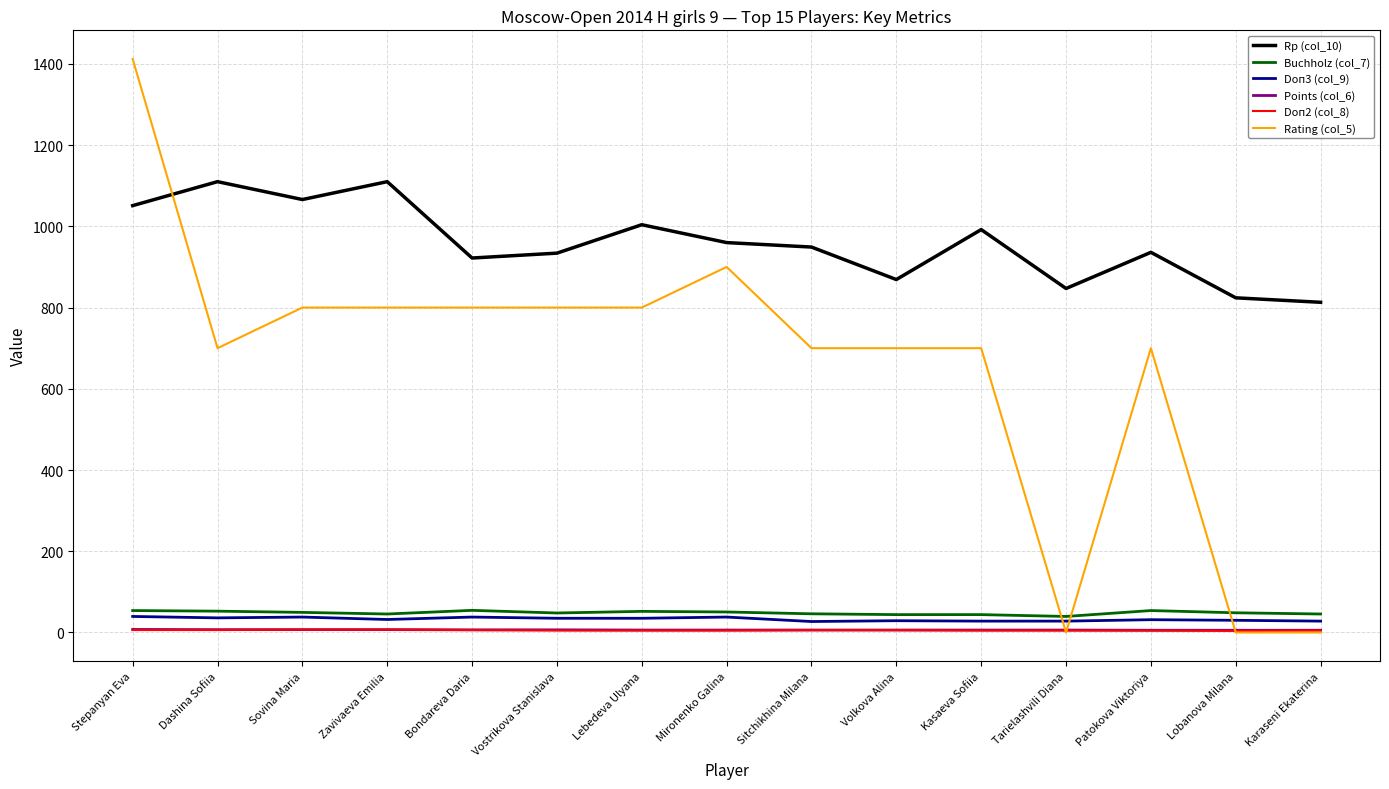

Which series has the largest range (max minus min)?

Rating (col_5)